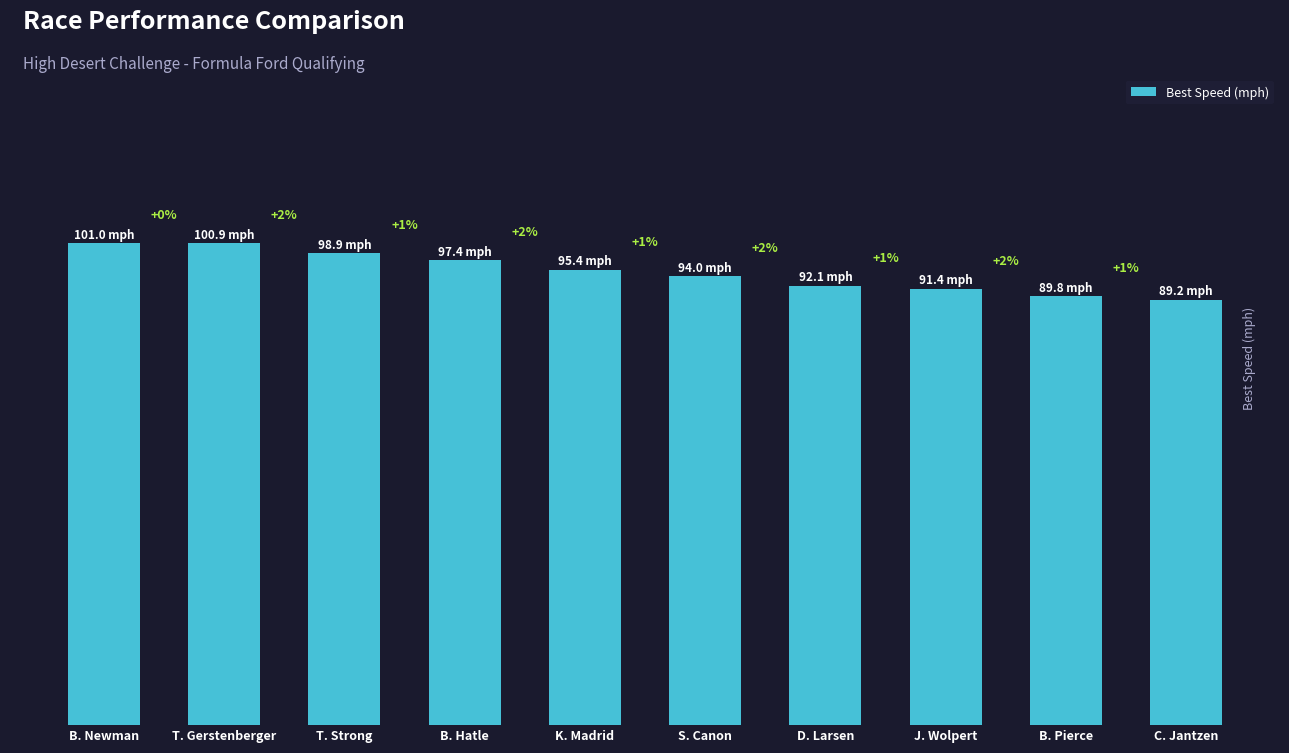

Does the chart contain any negative values?

No